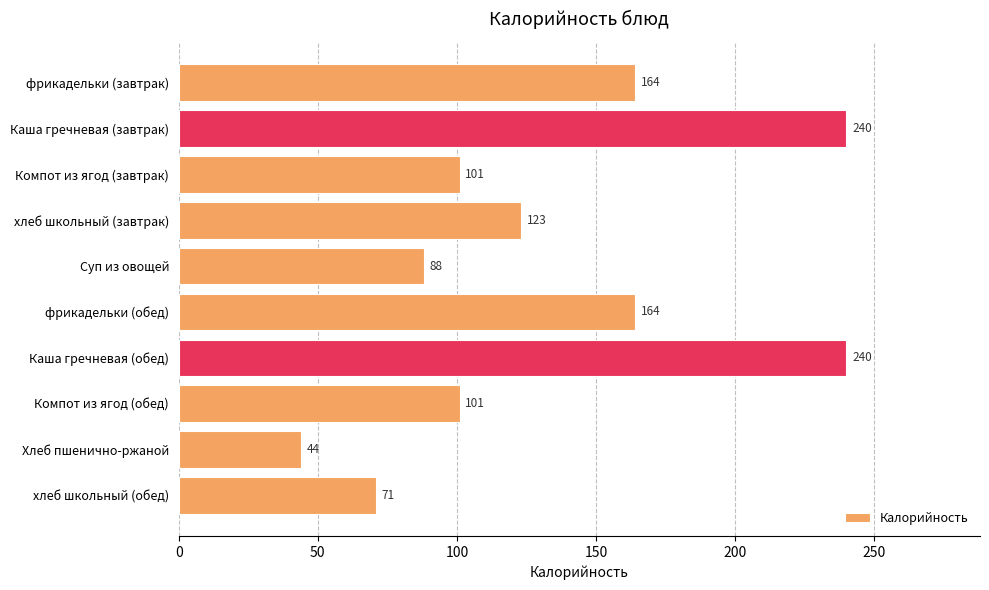

What is the label of the 10th bar from the bottom?

фрикадельки (завтрак)